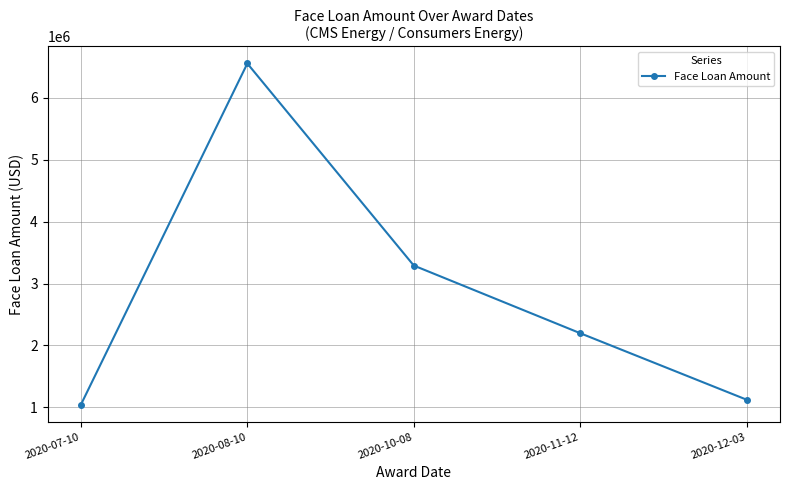

Reading left to right, what are all the values shown in this chart?

1044413	6550026	3290003	2198125	1125160